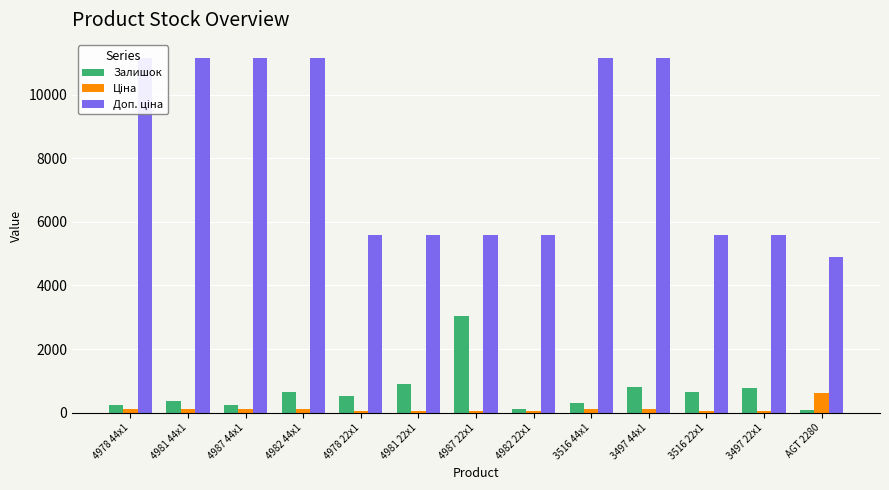

What is the maximum value for Залишок?

3048.0